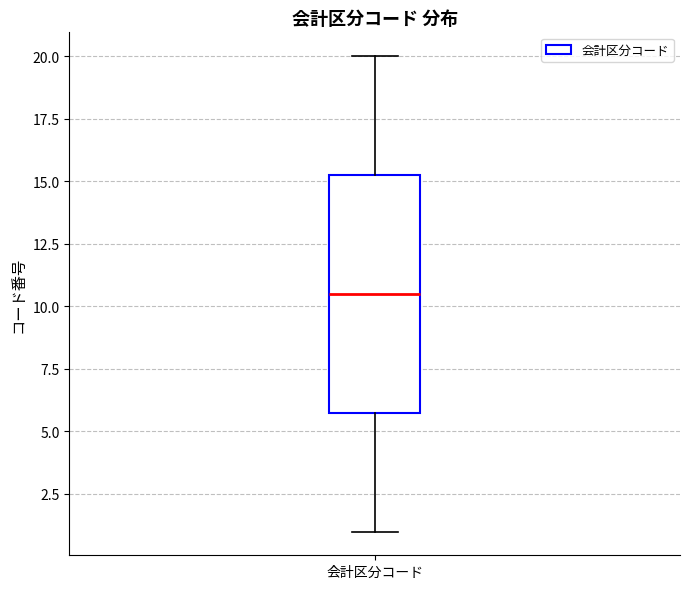

Where does the median line of the box for 会計区分コード sit on the y-axis? The values are not printed on the chart, so give them approximately, as read against the axis.

10.5